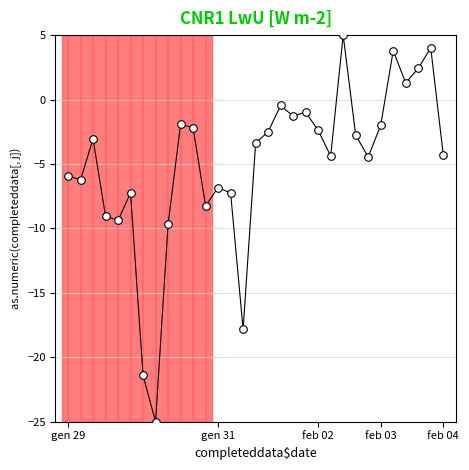

What is the range of X values (max minus min)?

30.0